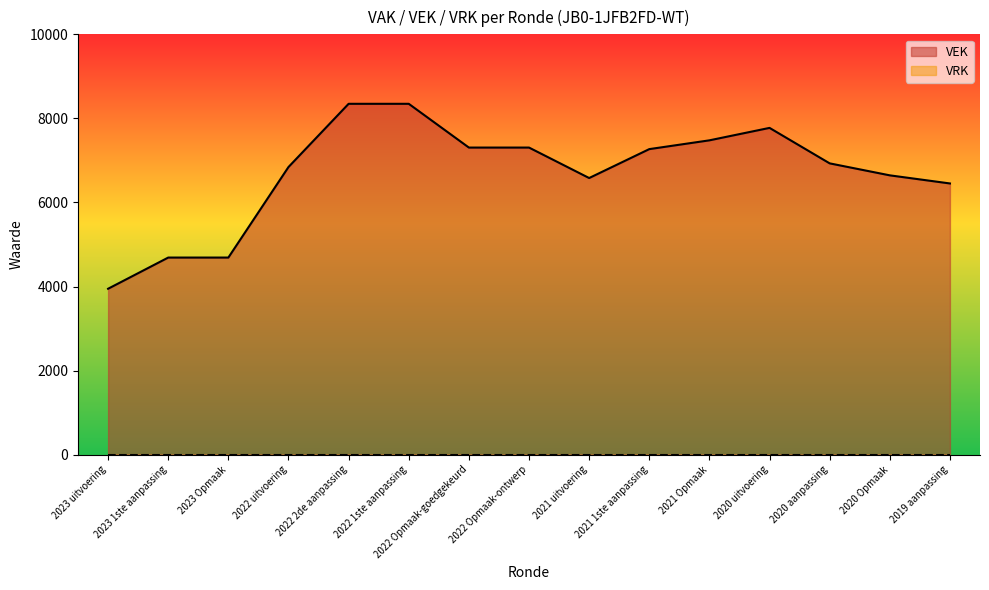

Reading right to left, what are all the values shown in this chart?

6452	6645	6930	7774	7478	7269	6581	7306	7306	8347	8347	6843	4689	4689	3947